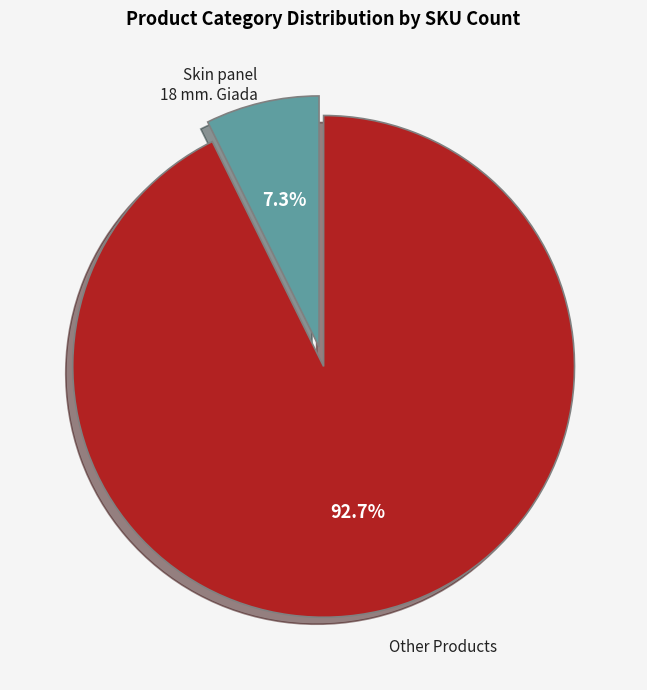

Which slice is the smallest?

Skin panel 18 mm. Giada